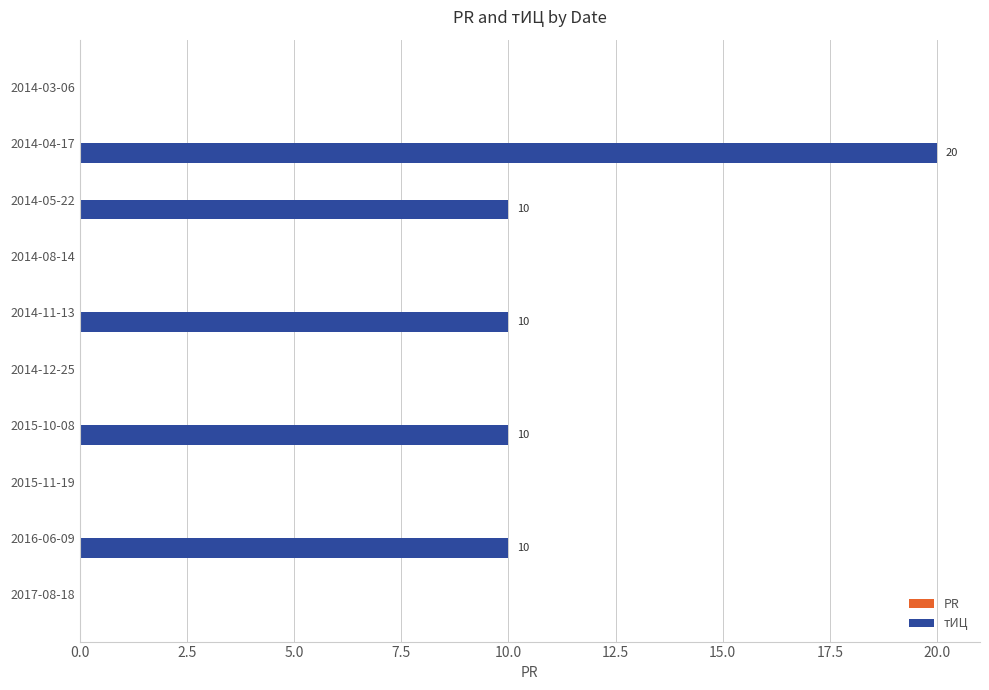

The chart shows a value of -12 at 2014-08-14. True or false?

False